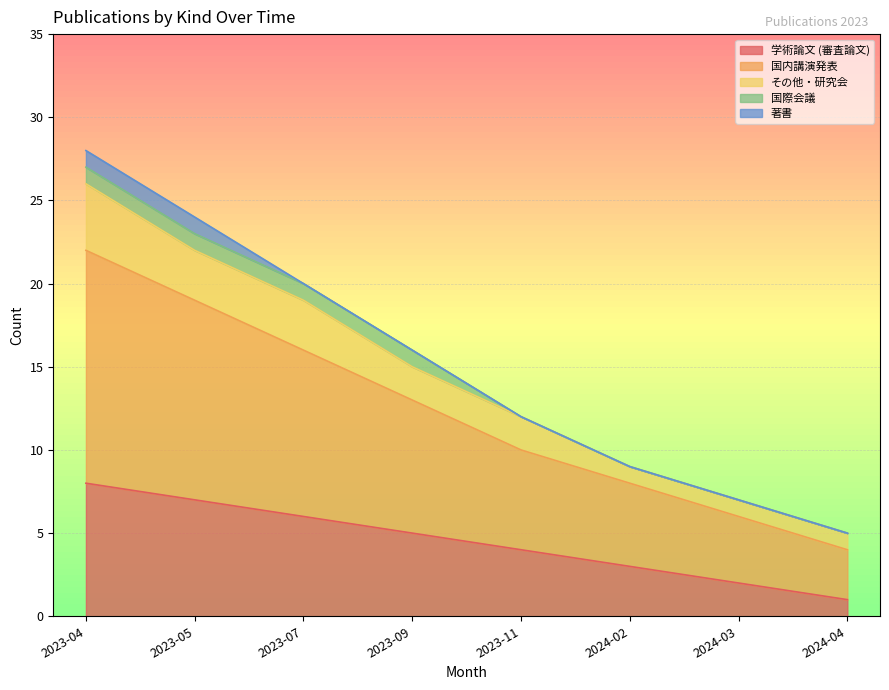

What is the sum of the 国内講演発表 values at 2024-04 and 2023-09?

11